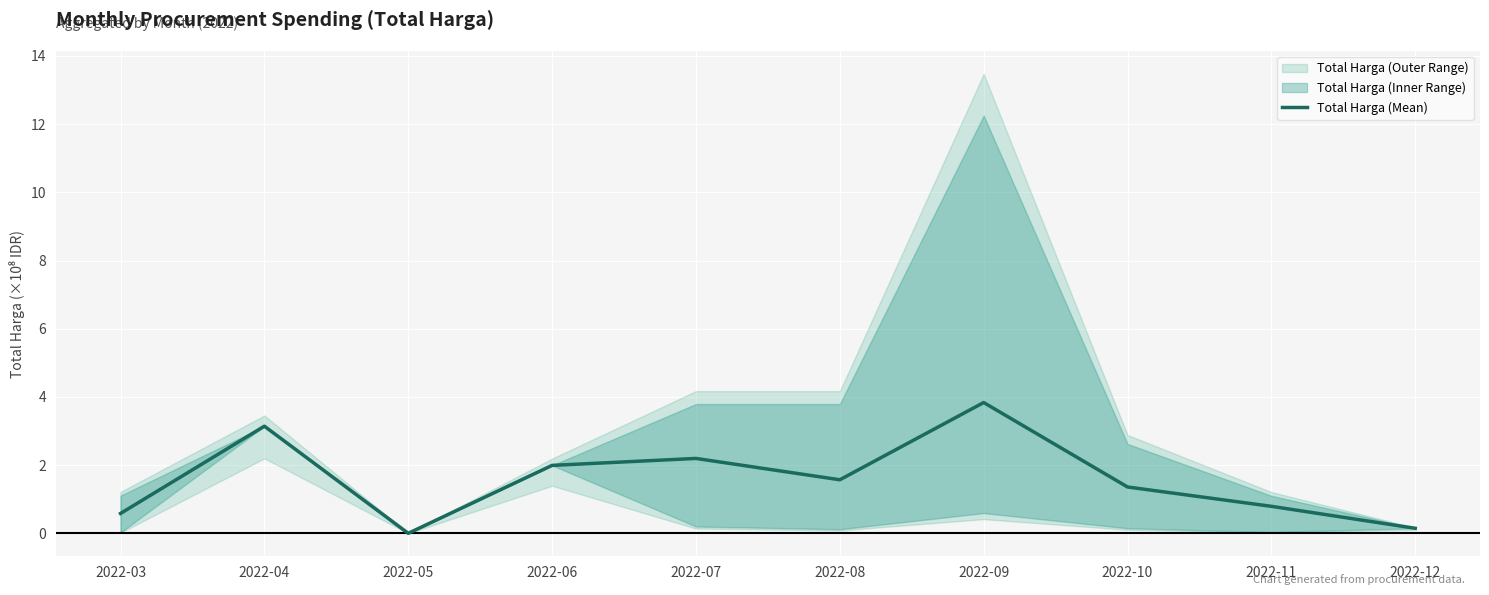

How many lines are shown in the chart?

1